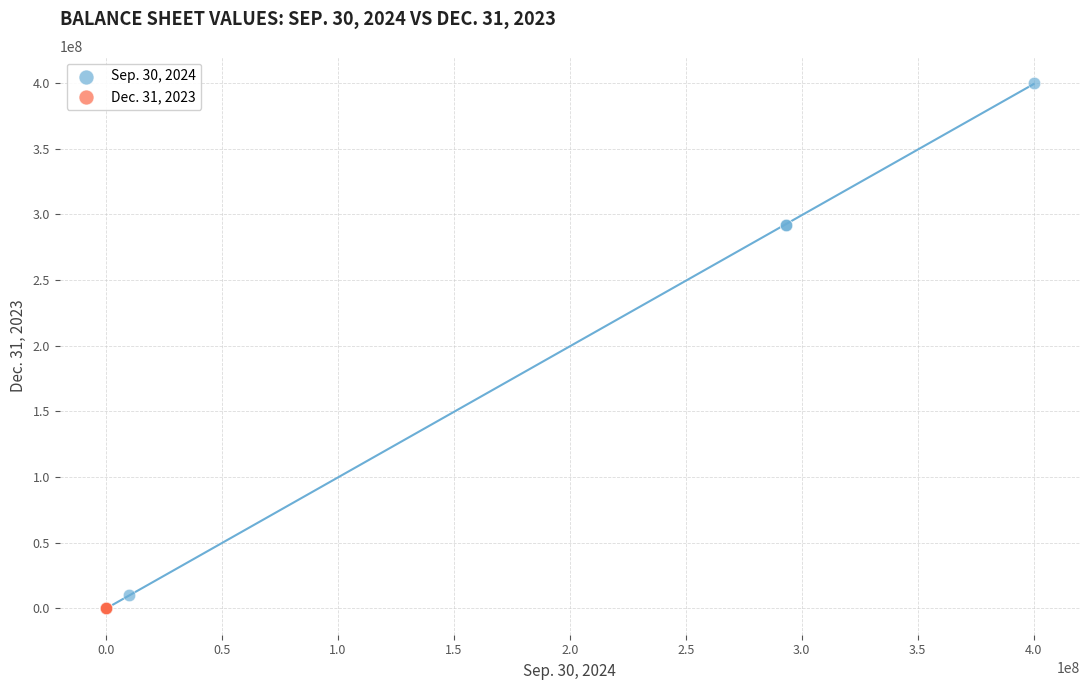

Which series reaches the maximum Y coordinate?

Sep. 30, 2024